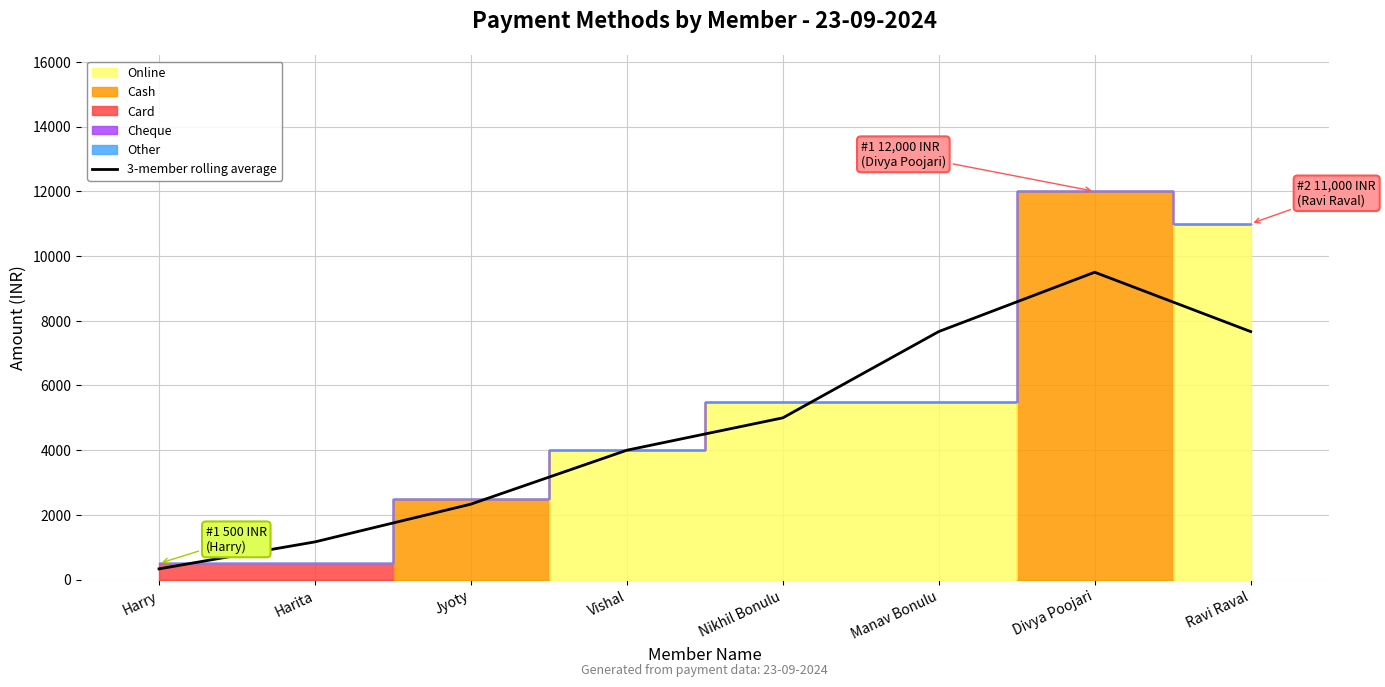

Reading left to right, extract all data points from this chart.

Harry=333.3	Harita=1166.7	Jyoty=2333.3	Vishal=4000.0	Nikhil Bonulu=5000.0	Manav Bonulu=7666.7	Divya Poojari=9500.0	Ravi Raval=7666.7